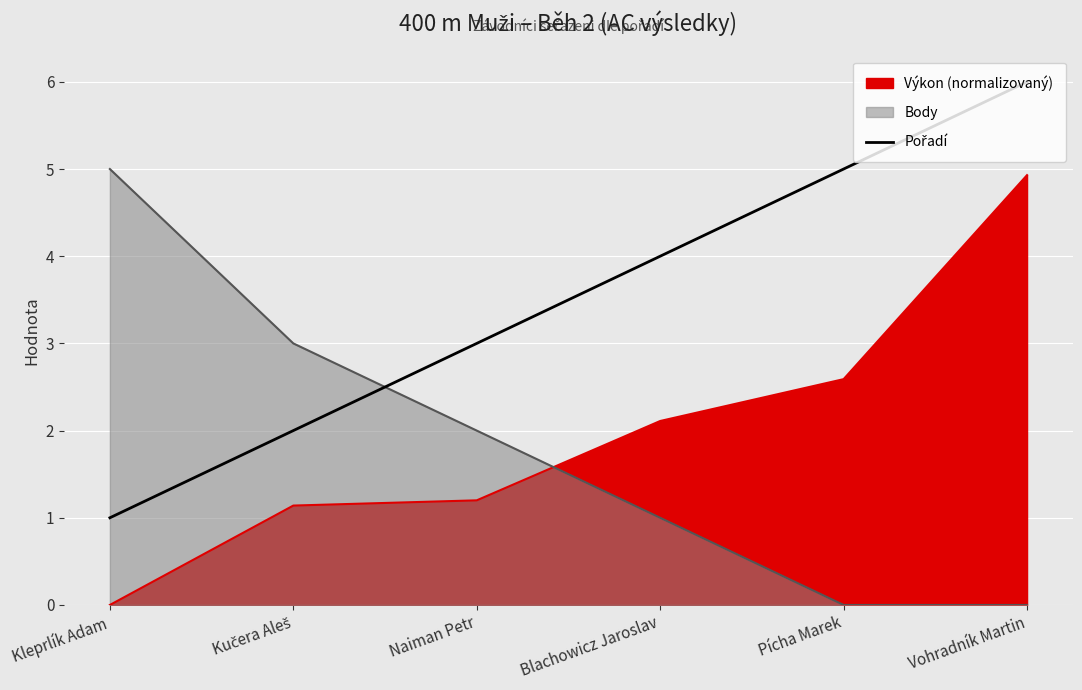

Is it true that the value at Pícha Marek is 9?

False